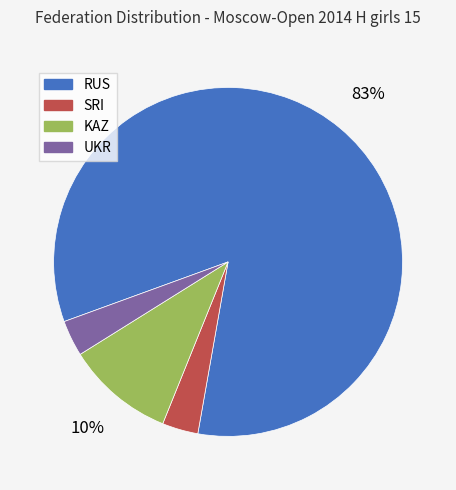

The SRI slice represents 3% of the pie. True or false?

True